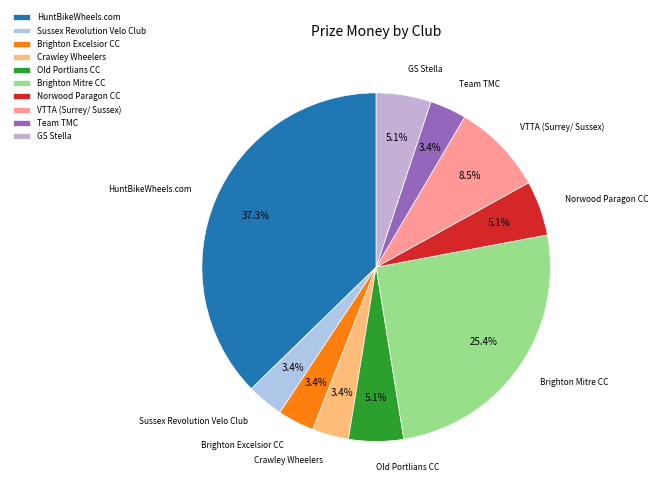

Approximately how many times larger is the value at Team TMC compared to Brighton Excelsior CC?

1.0